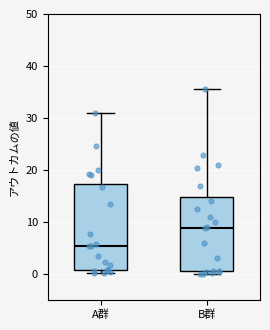

Comparing the boxes themselves (not the whiskers), which one is the tallest?

A群